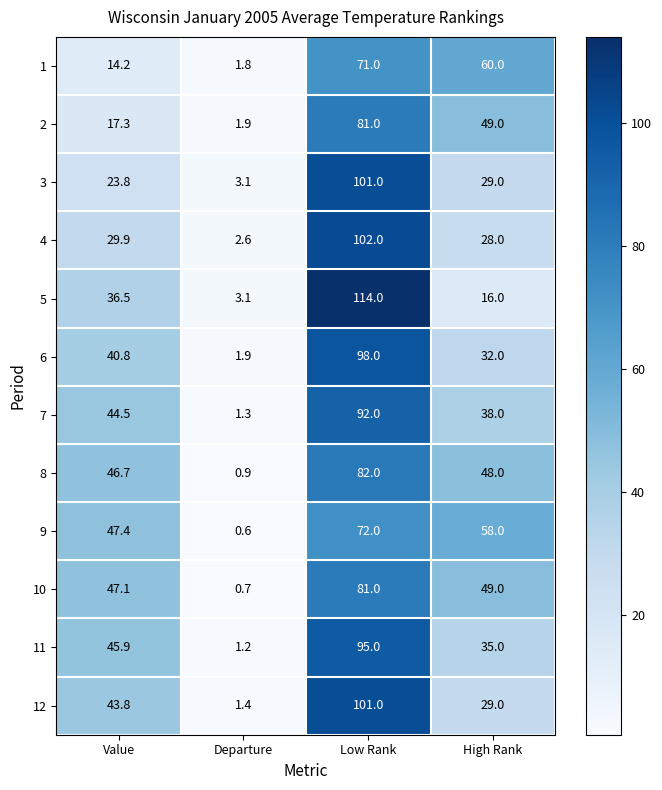

Where does the 11 series first go above 45?

Value